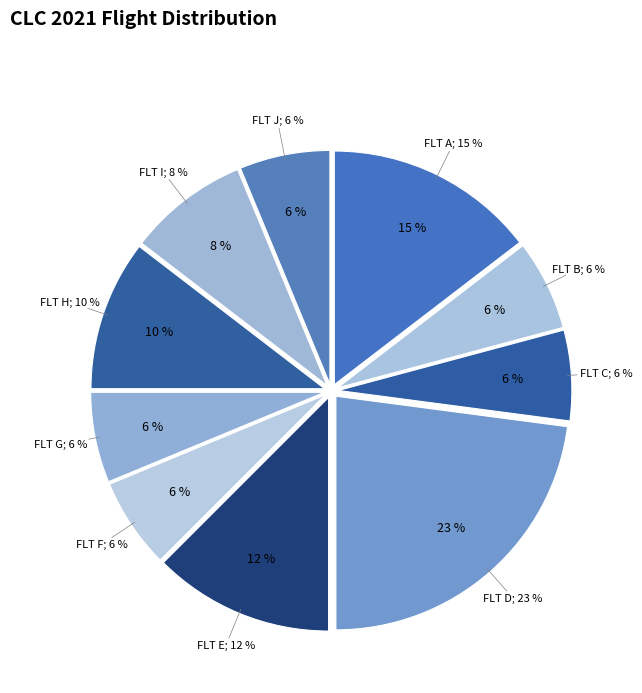

Between J and D, which is larger?

D